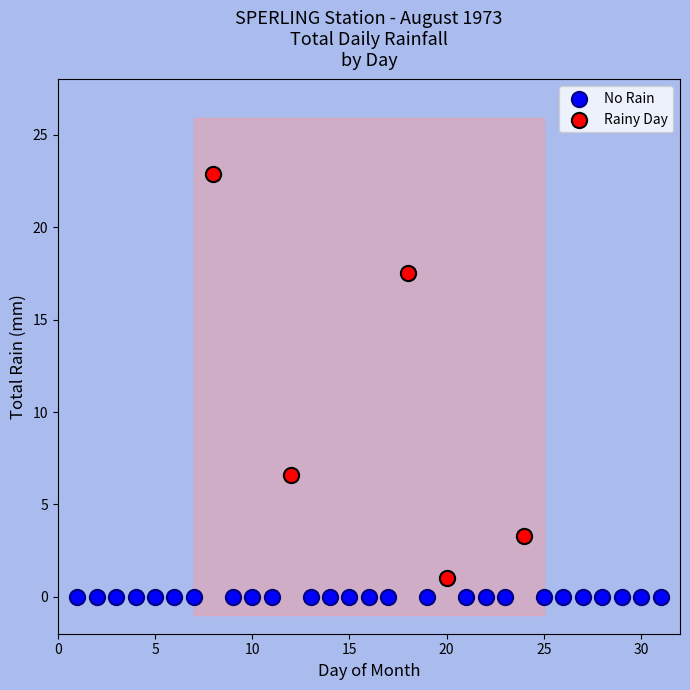

What are all the series names shown in the legend?

No Rain, Rainy Day